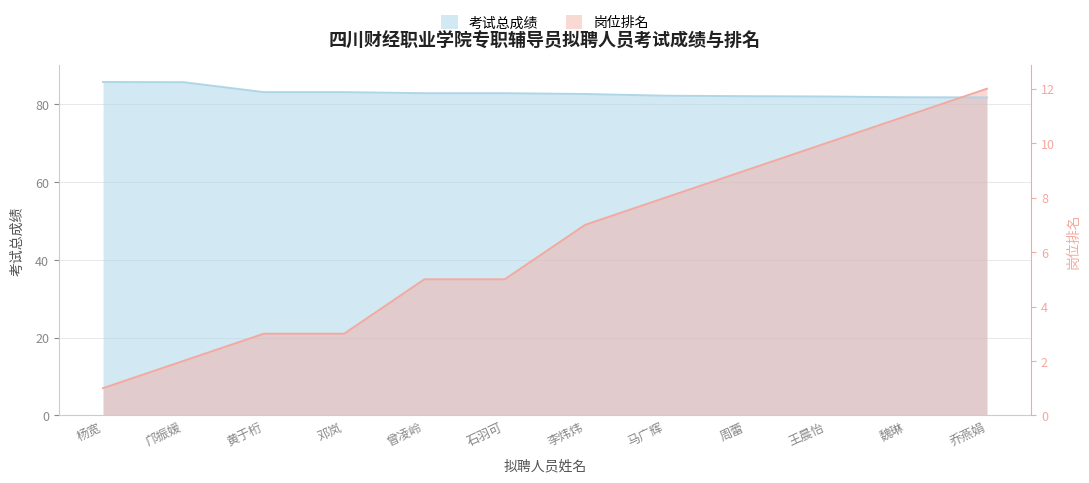

After their last crossing, which series has the higher values: 岗位排名 or 考试总成绩?

岗位排名